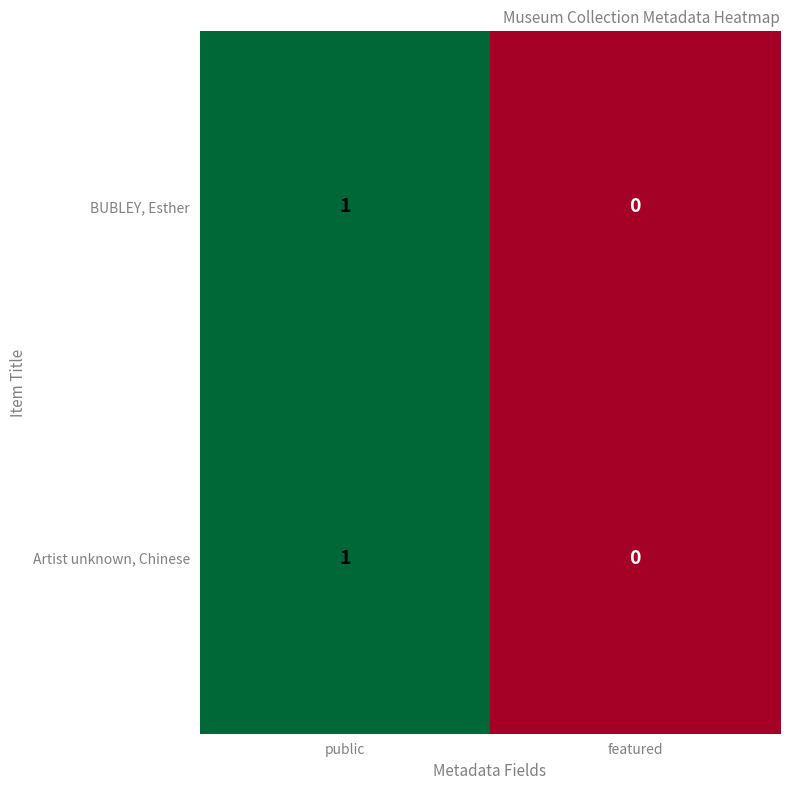

Reading left to right, list all the values displayed in this chart.

BUBLEY, Esther: public=1	featured=0
Artist unknown, Chinese: public=1	featured=0